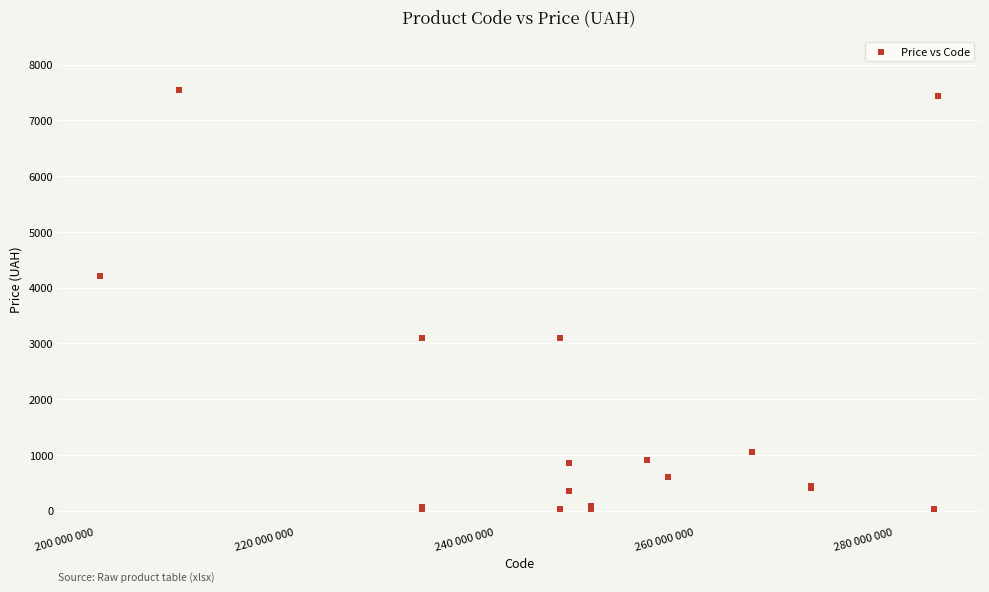

What Y value in the scatter plot is closest to 3783?

4209.5